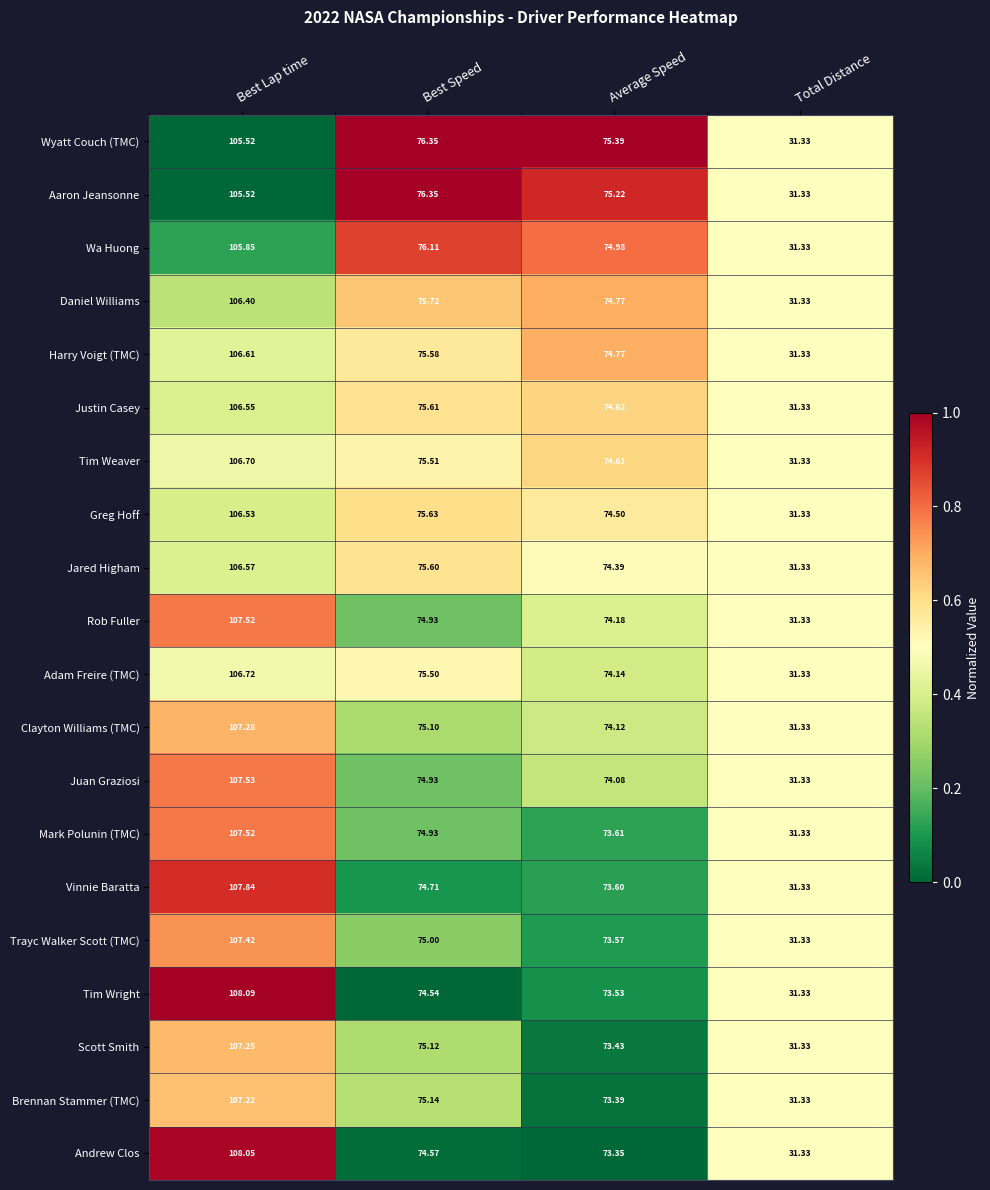

How many series are shown in this chart?

20